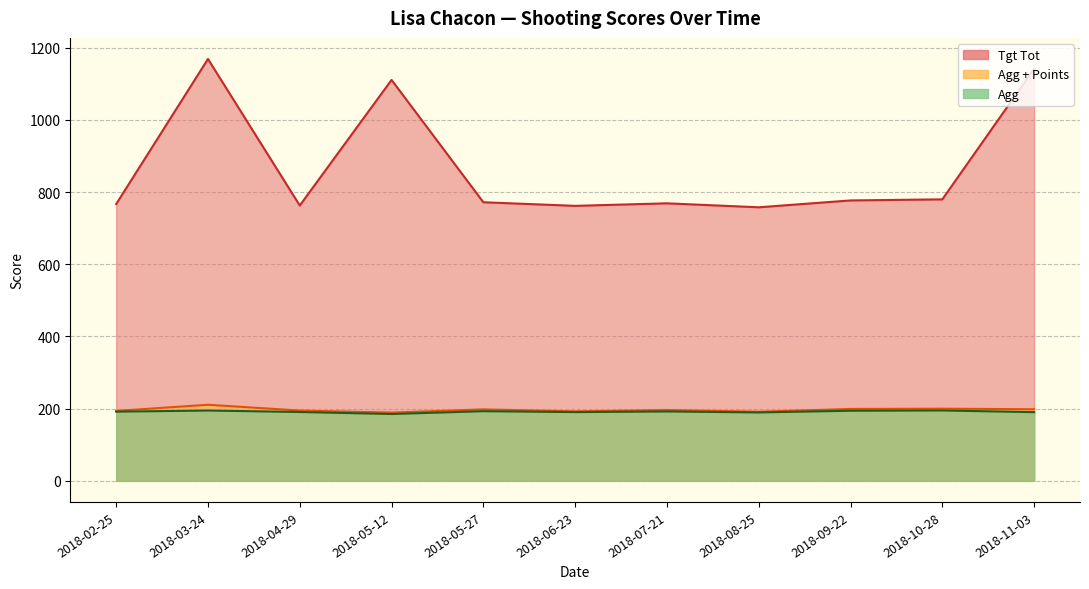

What is the sum of all Agg + Points values?

2164.3